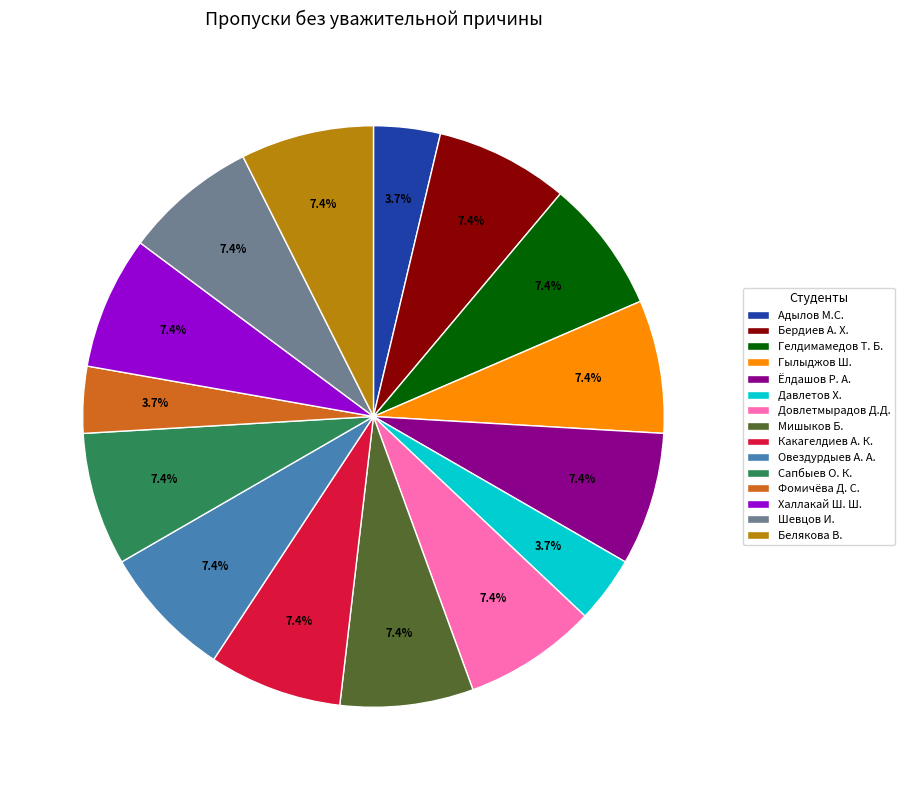

Do Халлакай Ш. Ш. and Давлетов Х. together represent more than half of the pie?

No